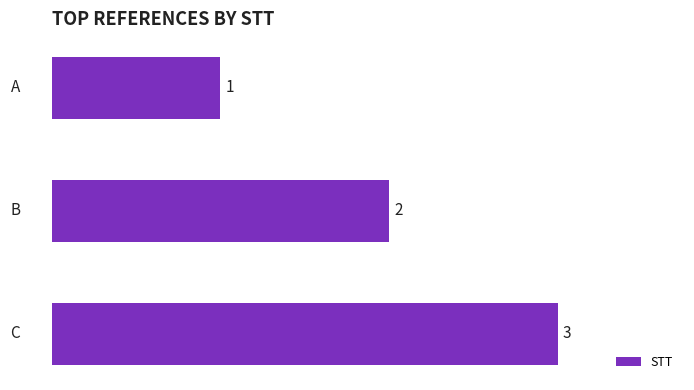

How many bars are there in total?

3